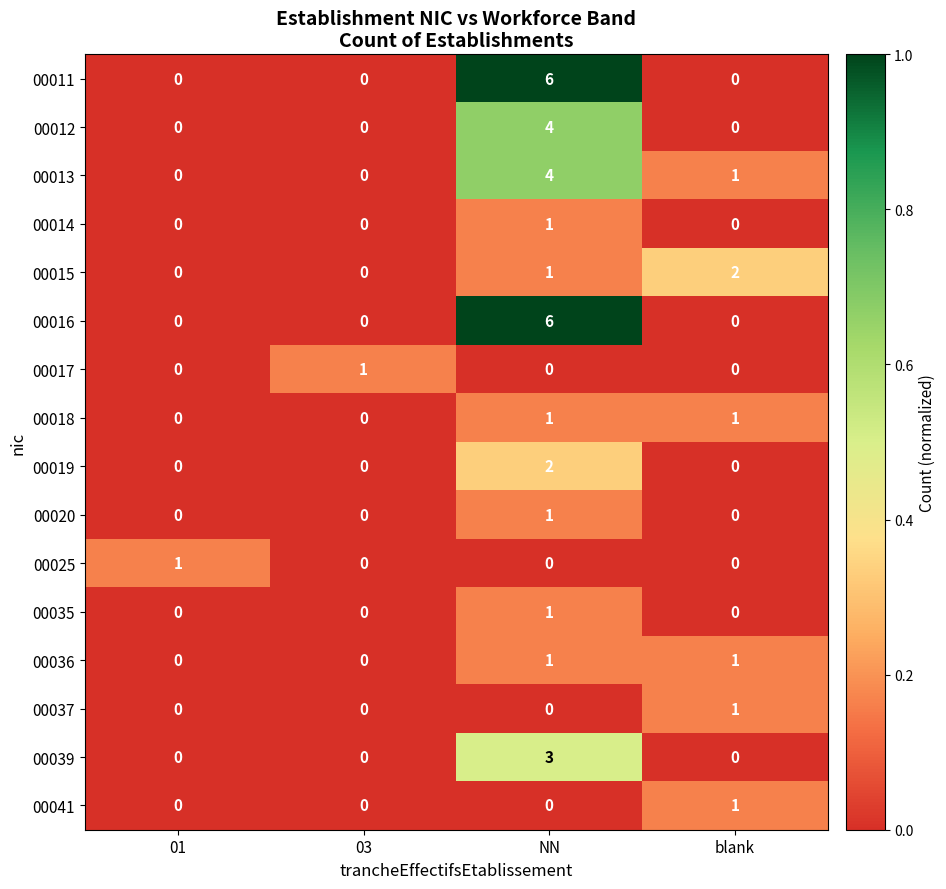

What is the greatest value displayed?

6